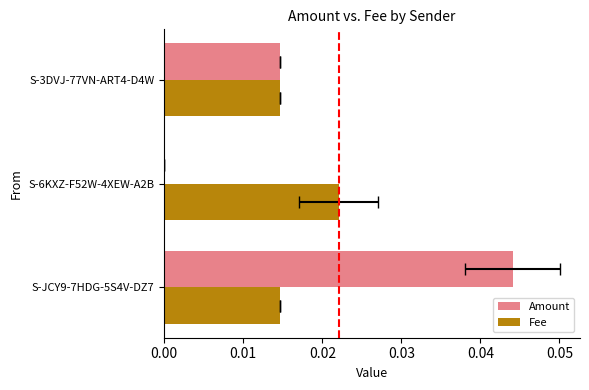

Between S-JCY9-7HDG-5S4V-DZ7 and S-3DVJ-77VN-ART4-D4W, which series saw the biggest shift?

Amount